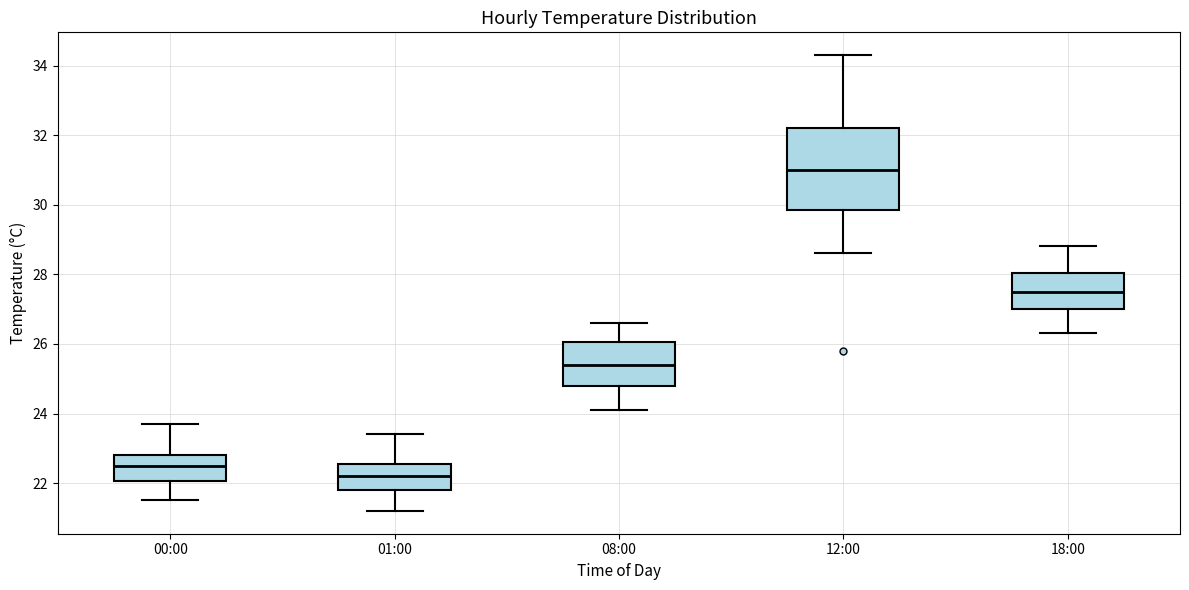

Where does the lower whisker of the box for 01:00 end on the y-axis? The values are not printed on the chart, so give them approximately, as read against the axis.

21.2